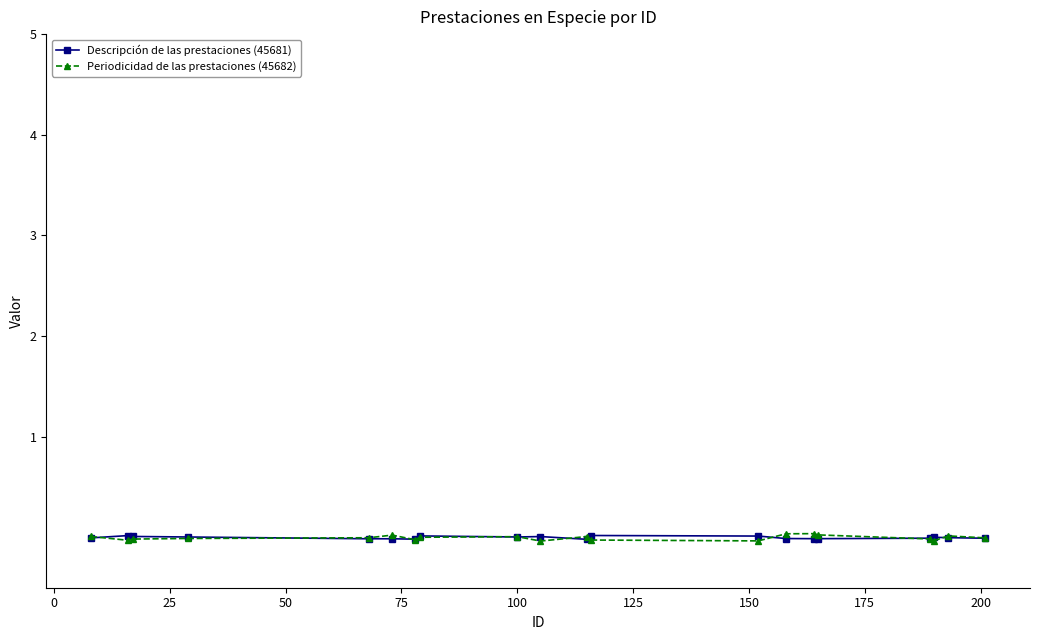

Which series has the largest range (max minus min)?

Periodicidad de las prestaciones (45682)